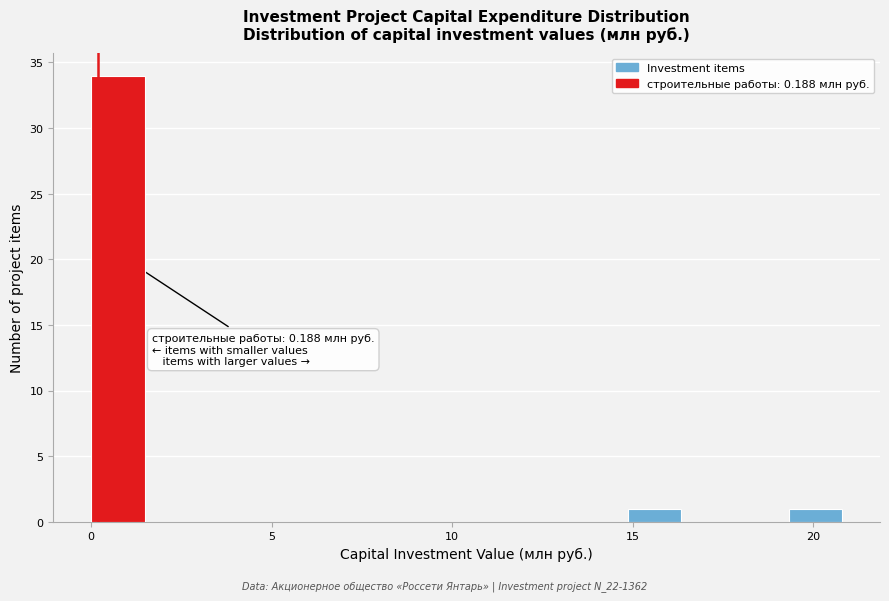

Around what value on the x-axis is the tallest bar? Give the approximate position of its centre, as read against the axis.

0.5